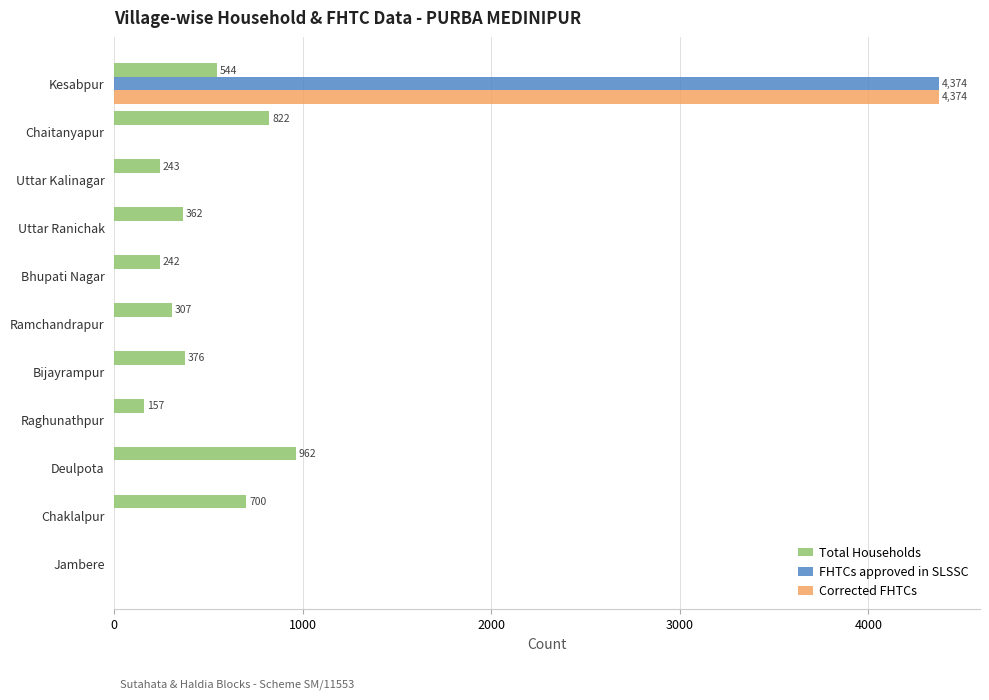

Is it true that FHTCs approved in SLSSC equals 0 at Chaitanyapur?

True